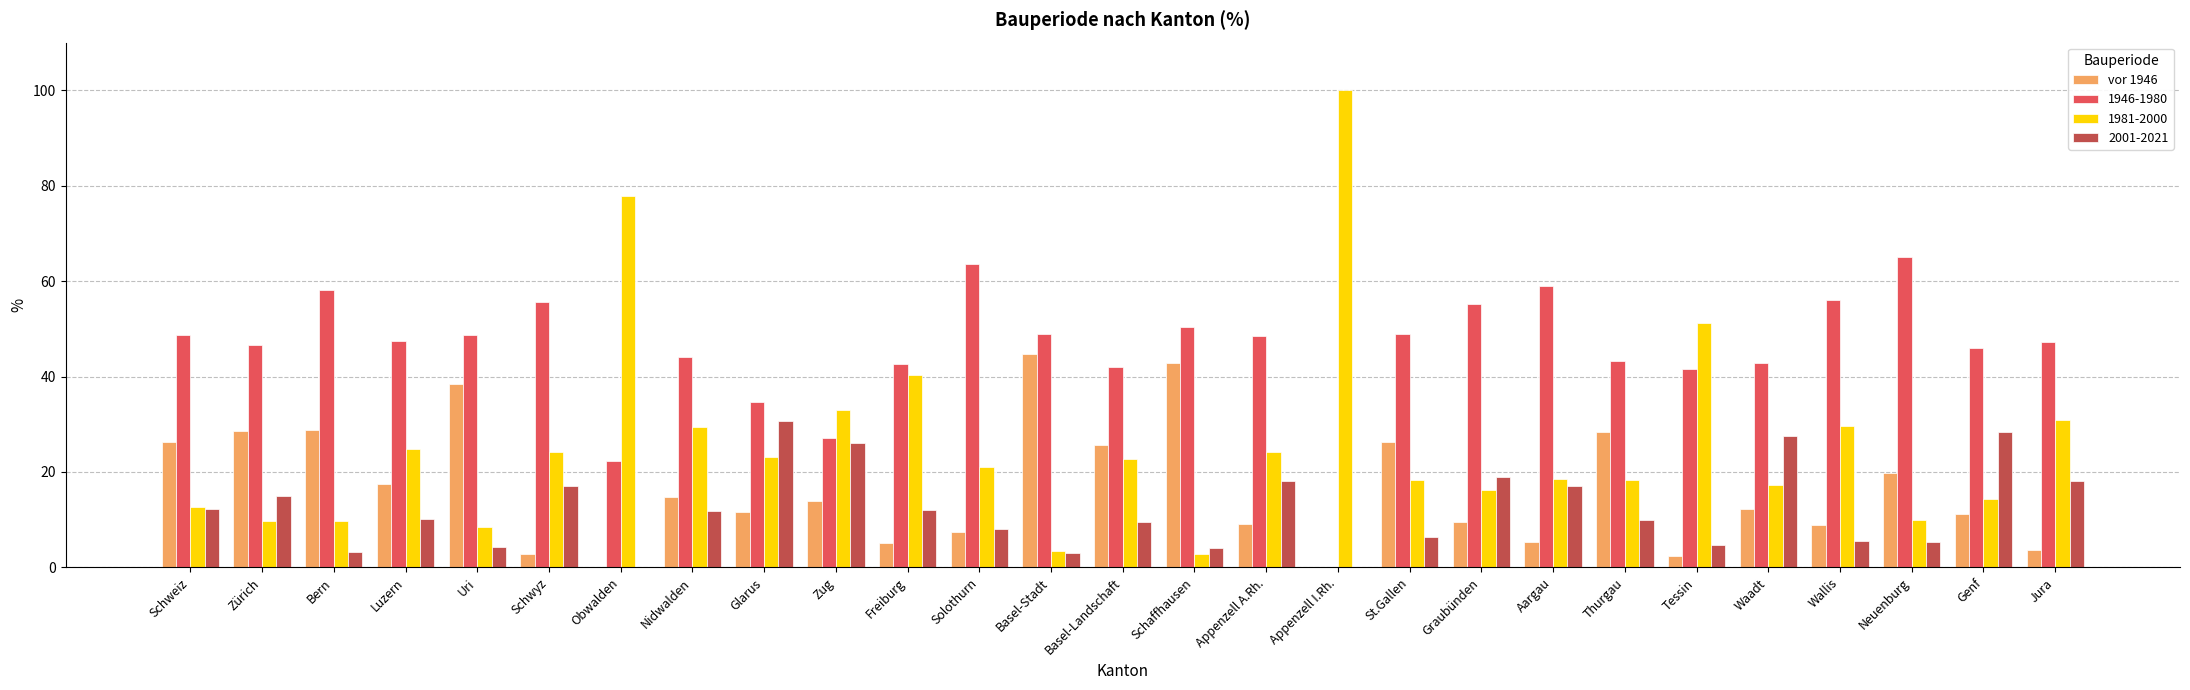

Which category has the highest value in the 1981-2000 series?

Appenzell I.Rh.